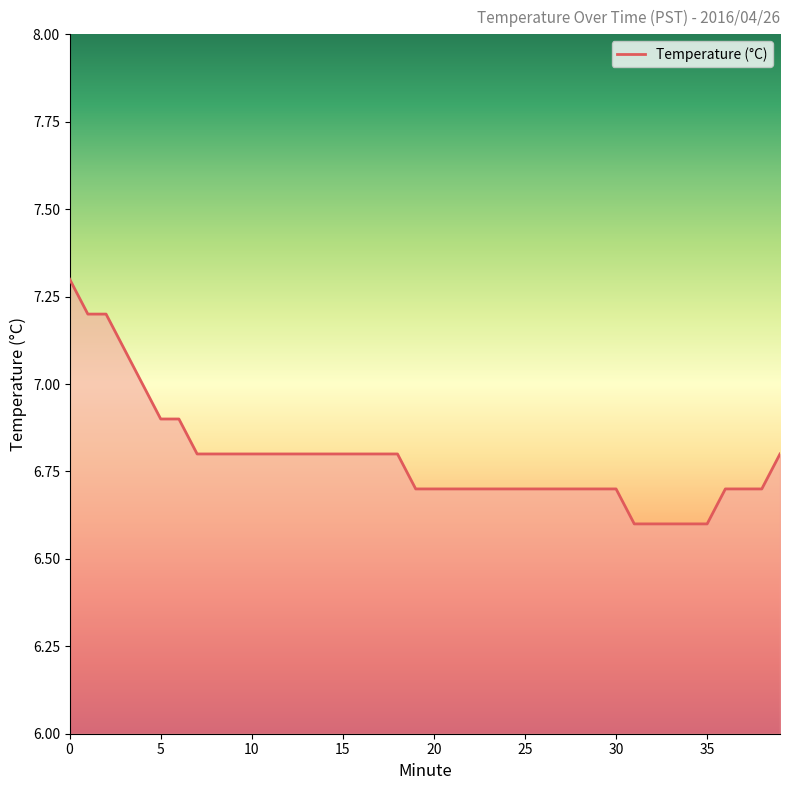

What is the greatest value displayed?

7.3